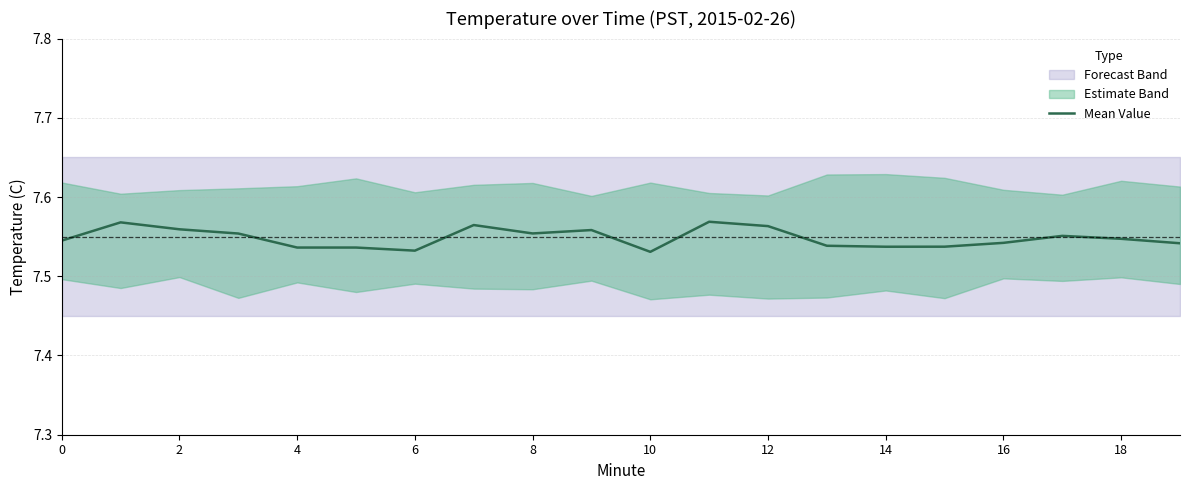

Reading left to right, extract all data points from this chart.

7.5	7.6	7.6	7.6	7.5	7.5	7.5	7.6	7.6	7.6	7.5	7.6	7.6	7.5	7.5	7.5	7.5	7.6	7.5	7.5